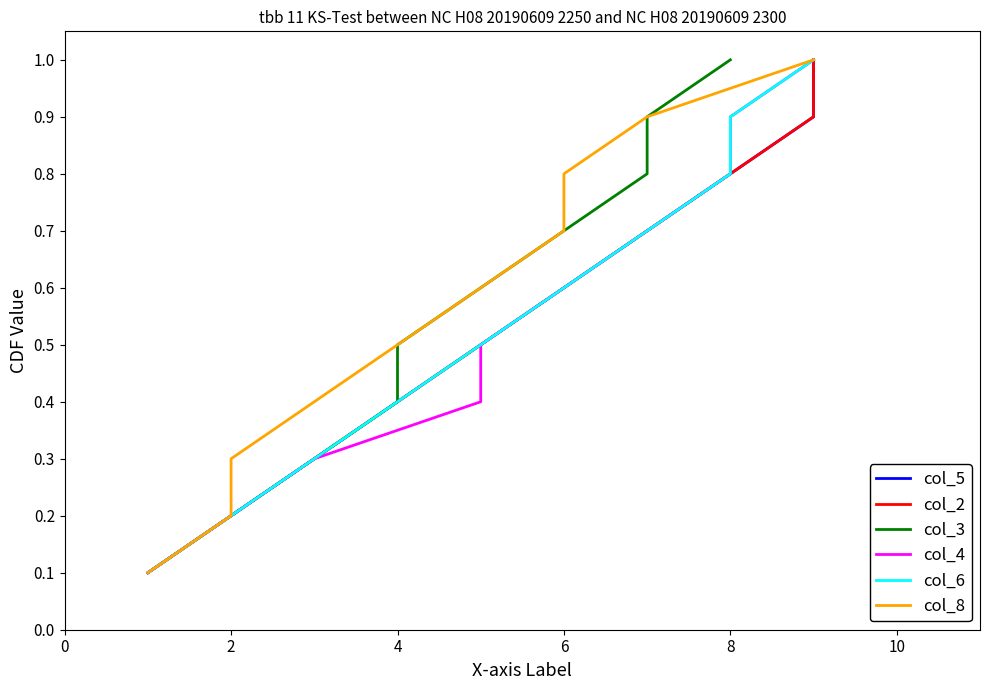

The col_4 series shows 1.0 at 9. True or false?

True